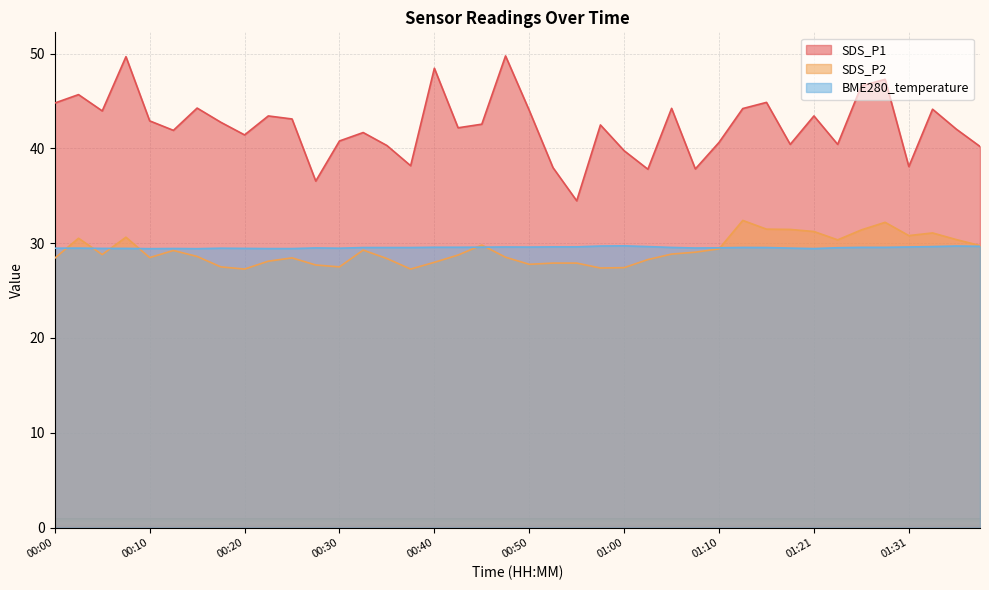

How many intersections are there between BME280_temperature and SDS_P2?

7